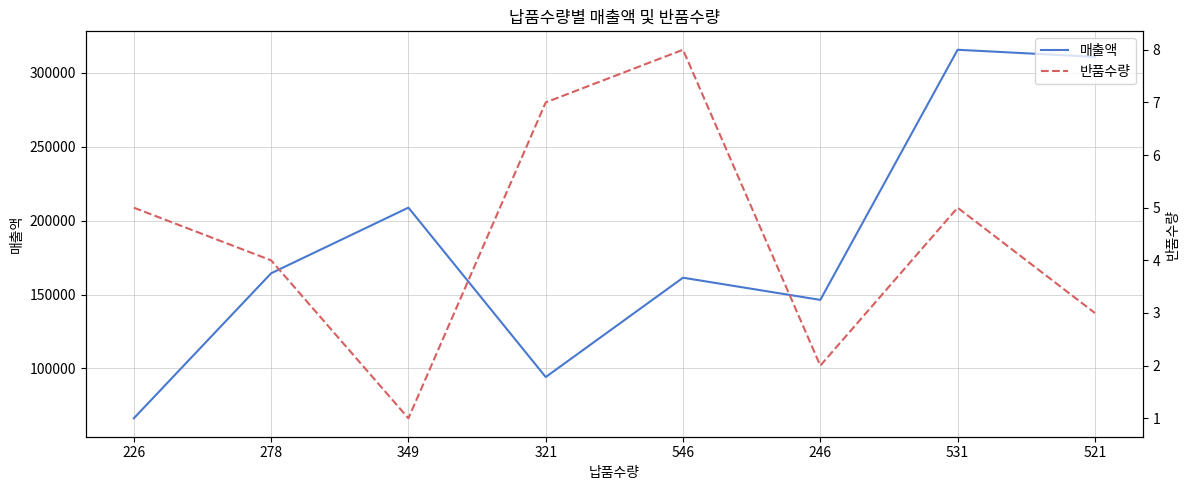

True or false: 매출액 has more than 0 interior local peaks.

True